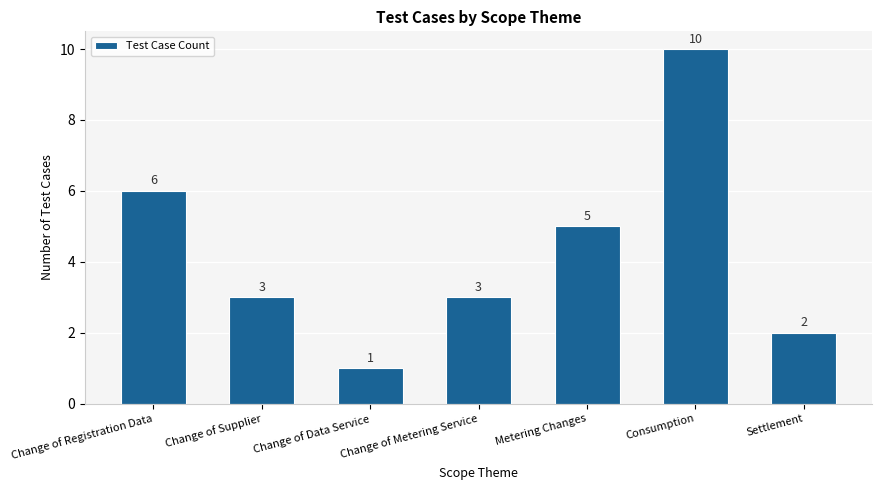

How many values are between 2 and 6?

5